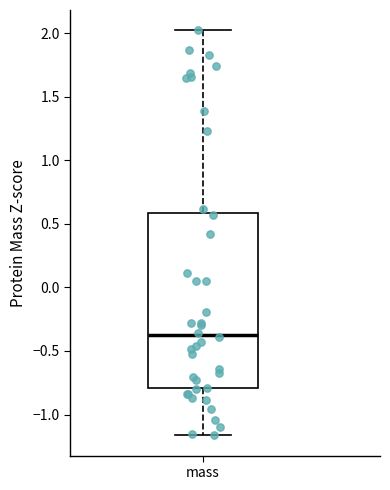

Read this box plot against the y-axis: the position of the median line, the range covered by the box, and the ends of both whiskers. The values are not printed on the chart, so give them approximately, as read against the axis.

median -0.35, box -0.80 to 0.60, whiskers -1.15 to 2.00